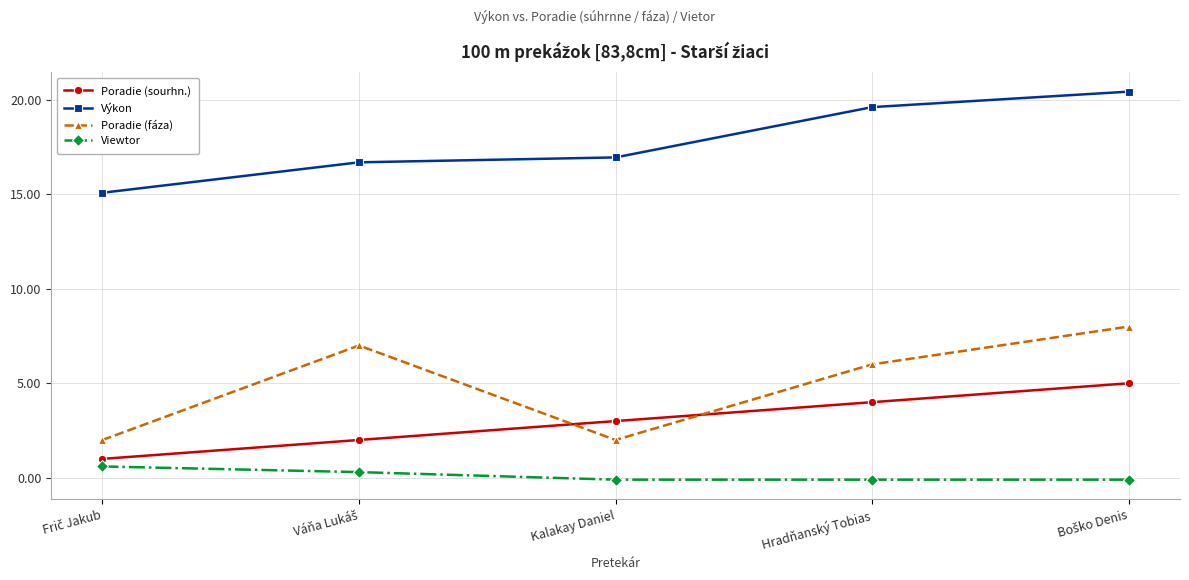

Which series has the largest total across all categories?

Výkon